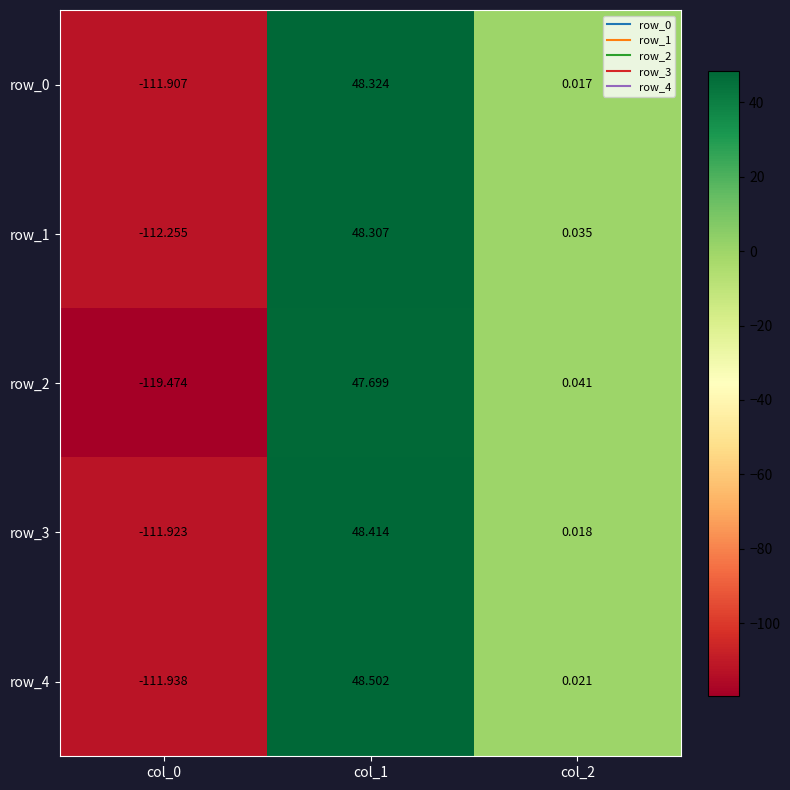

Is the value of row_0 at col_1 greater than the value of row_4 at col_1?

No